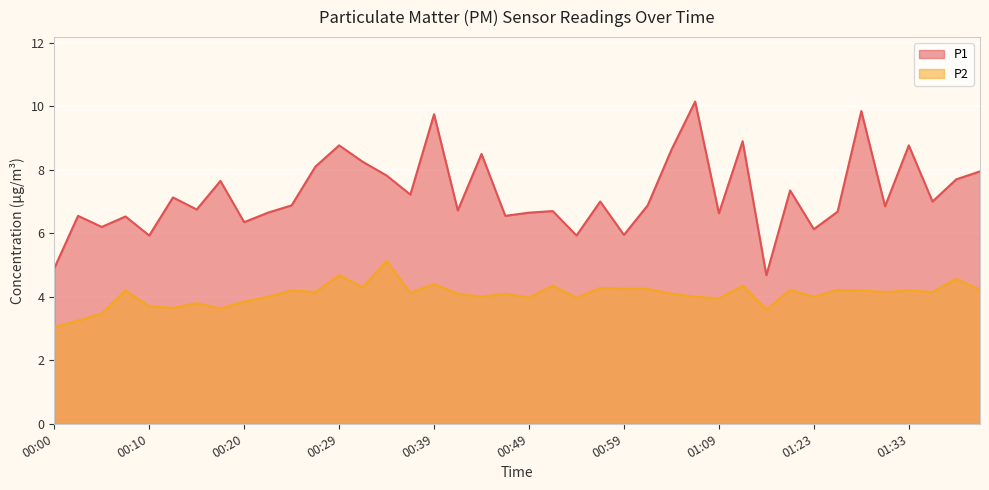

At which label does P2 first exceed 4?

00:07